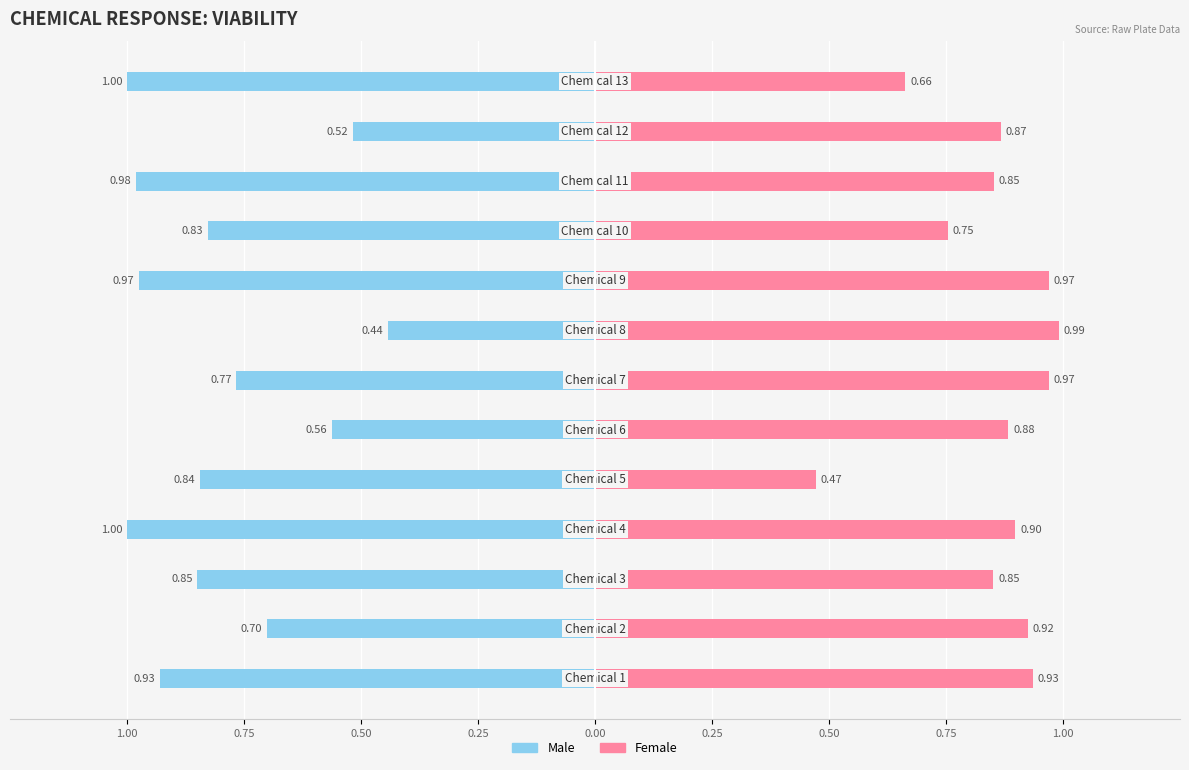

Reading right to left, list all the values displayed in this chart.

Male: Chemical 13=1.0	Chemical 12=0.5	Chemical 11=1.0	Chemical 10=0.8	Chemical 9=1.0	Chemical 8=0.4	Chemical 7=0.8	Chemical 6=0.6	Chemical 5=0.8	Chemical 4=1.0	Chemical 3=0.8	Chemical 2=0.7	Chemical 1=0.9
Female: Chemical 13=0.7	Chemical 12=0.9	Chemical 11=0.9	Chemical 10=0.8	Chemical 9=1.0	Chemical 8=1.0	Chemical 7=1.0	Chemical 6=0.9	Chemical 5=0.5	Chemical 4=0.9	Chemical 3=0.9	Chemical 2=0.9	Chemical 1=0.9